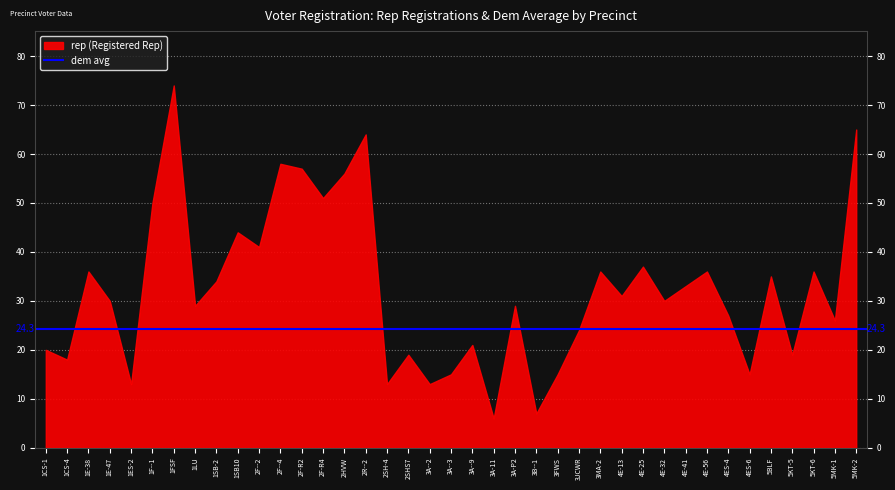

What is the sum of all dem values?

949